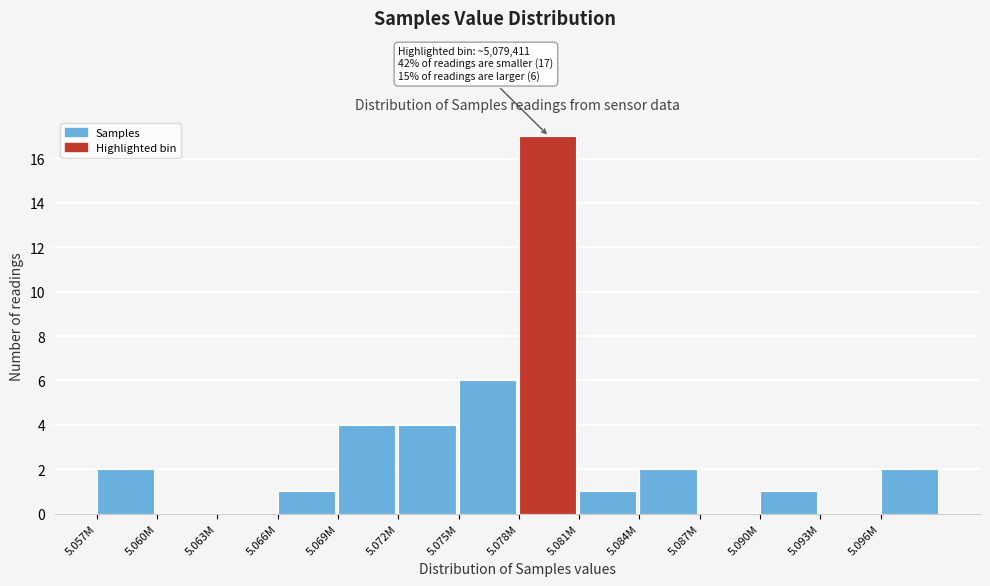

Reading left to right, extract all data points from this chart.

5.057M=2	5.060M=0	5.063M=0	5.066M=1	5.069M=4	5.072M=4	5.075M=6	5.078M=17	5.081M=1	5.084M=2	5.087M=0	5.090M=1	5.093M=0	5.096M=2